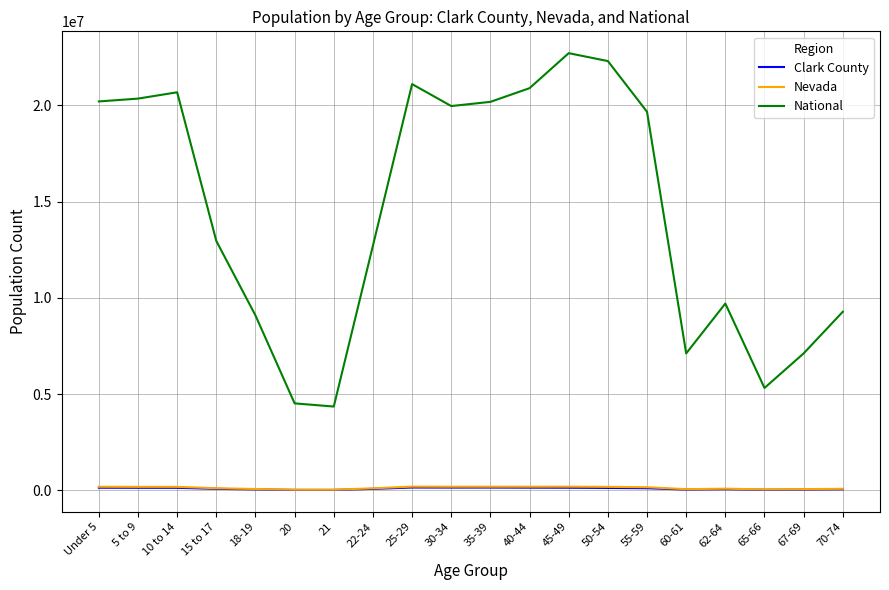

The value of National at 5 to 9 is 31900602. True or false?

False